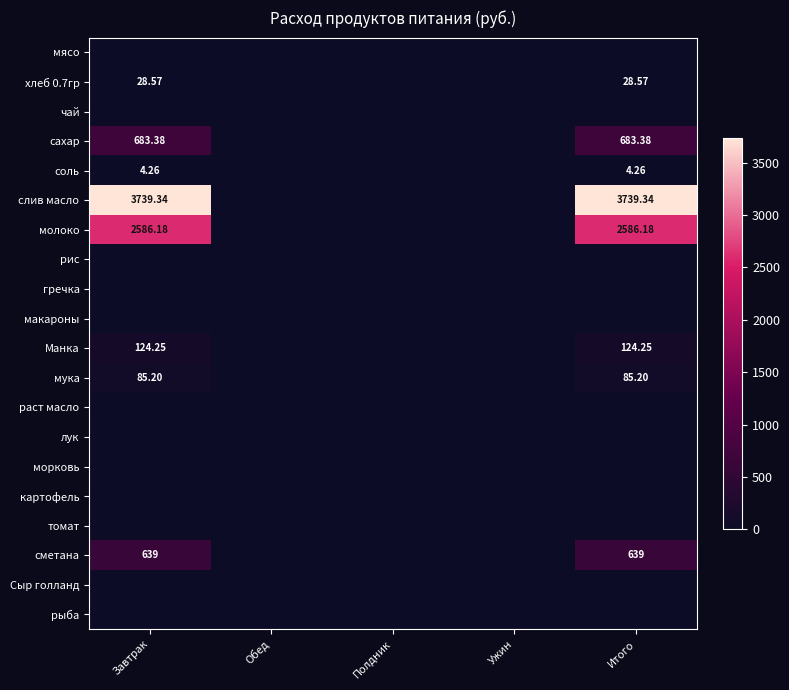

Which series has the largest total across all categories?

слив масло